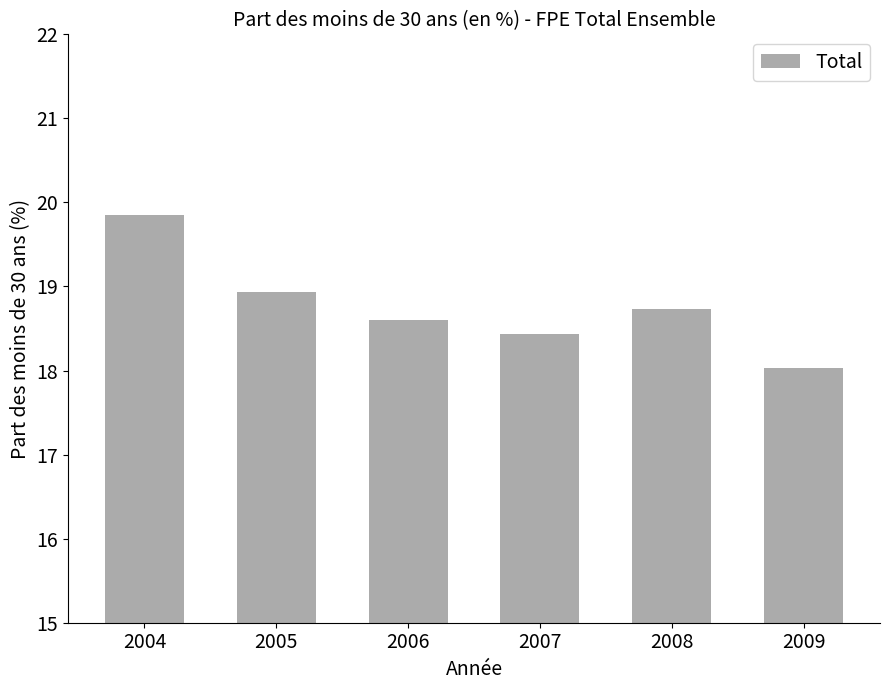

Is it true that the value at 2007 is 24.4?

False